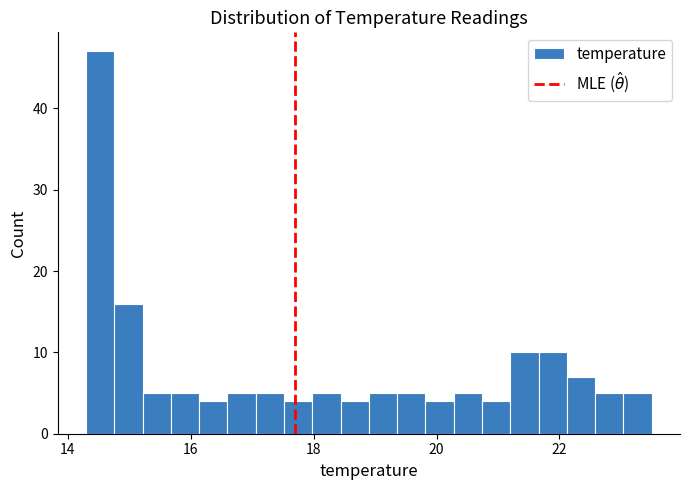

Read against the x-axis, roughly where is the centre of the tallest bar?

14.6